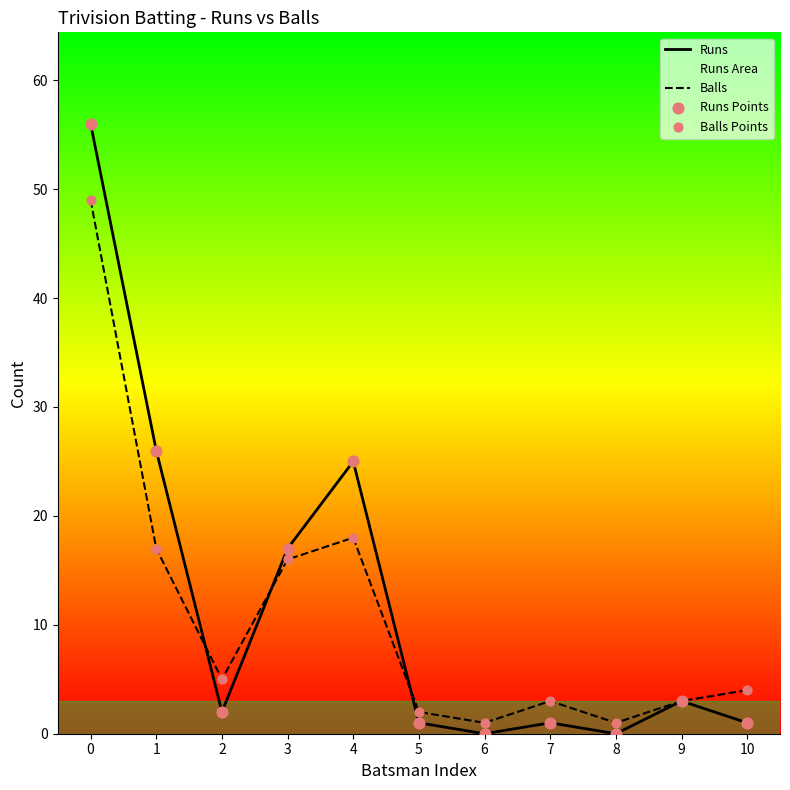

At how many categories does at least one series exceed 51?

1